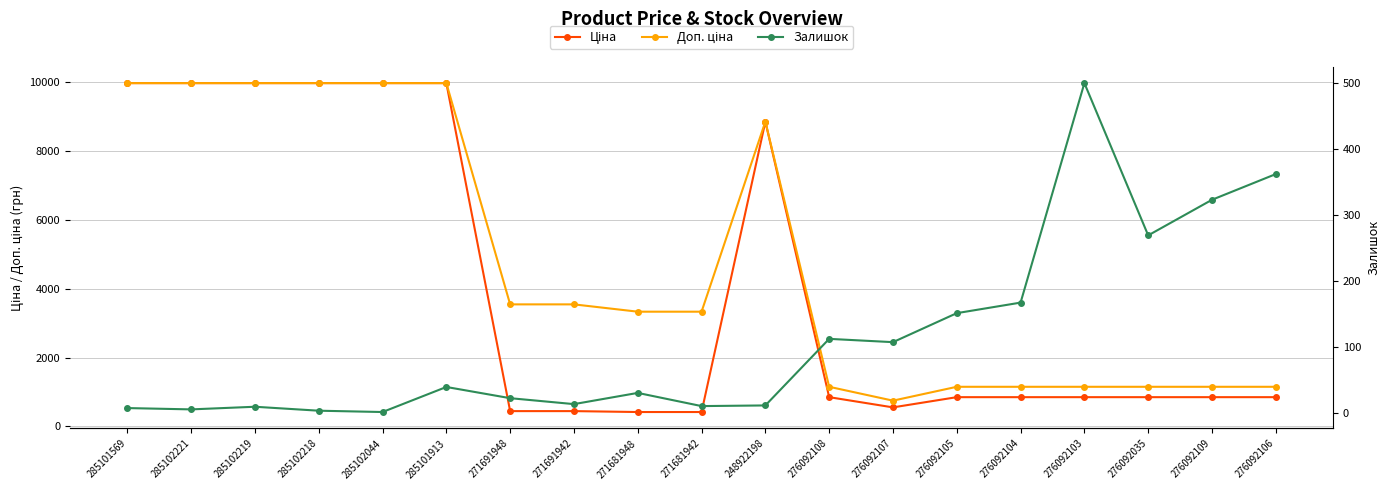

What is the lowest value of the Залишок series?

1.0